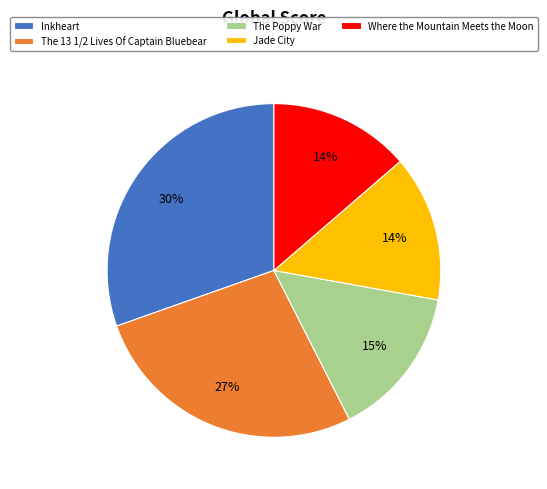

Is there any slice that represents more than half of the pie?

No